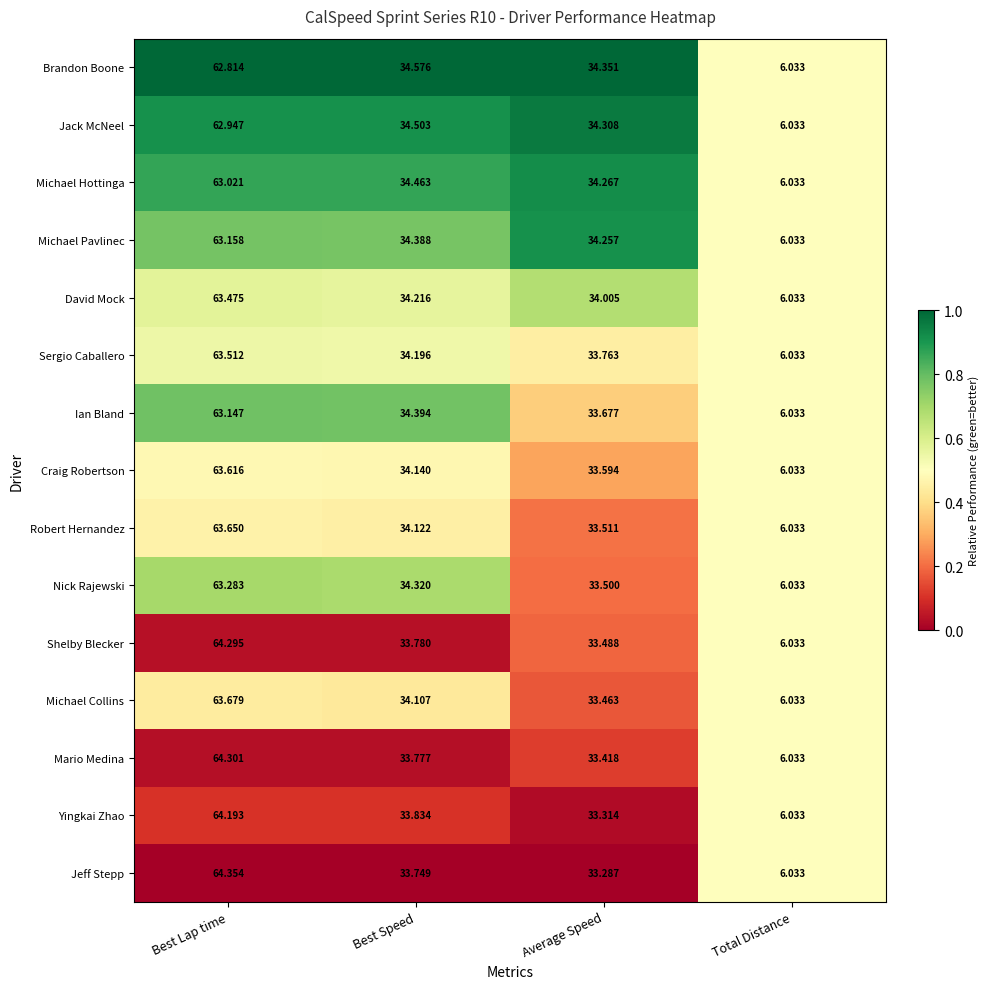

At Best Lap time, list the series in order from largest to smallest.

Jeff Stepp, Mario Medina, Shelby Blecker, Yingkai Zhao, Michael Collins, Robert Hernandez, Craig Robertson, Sergio Caballero, David Mock, Nick Rajewski, Michael Pavlinec, Ian Bland, Michael Hottinga, Jack McNeel, Brandon Boone